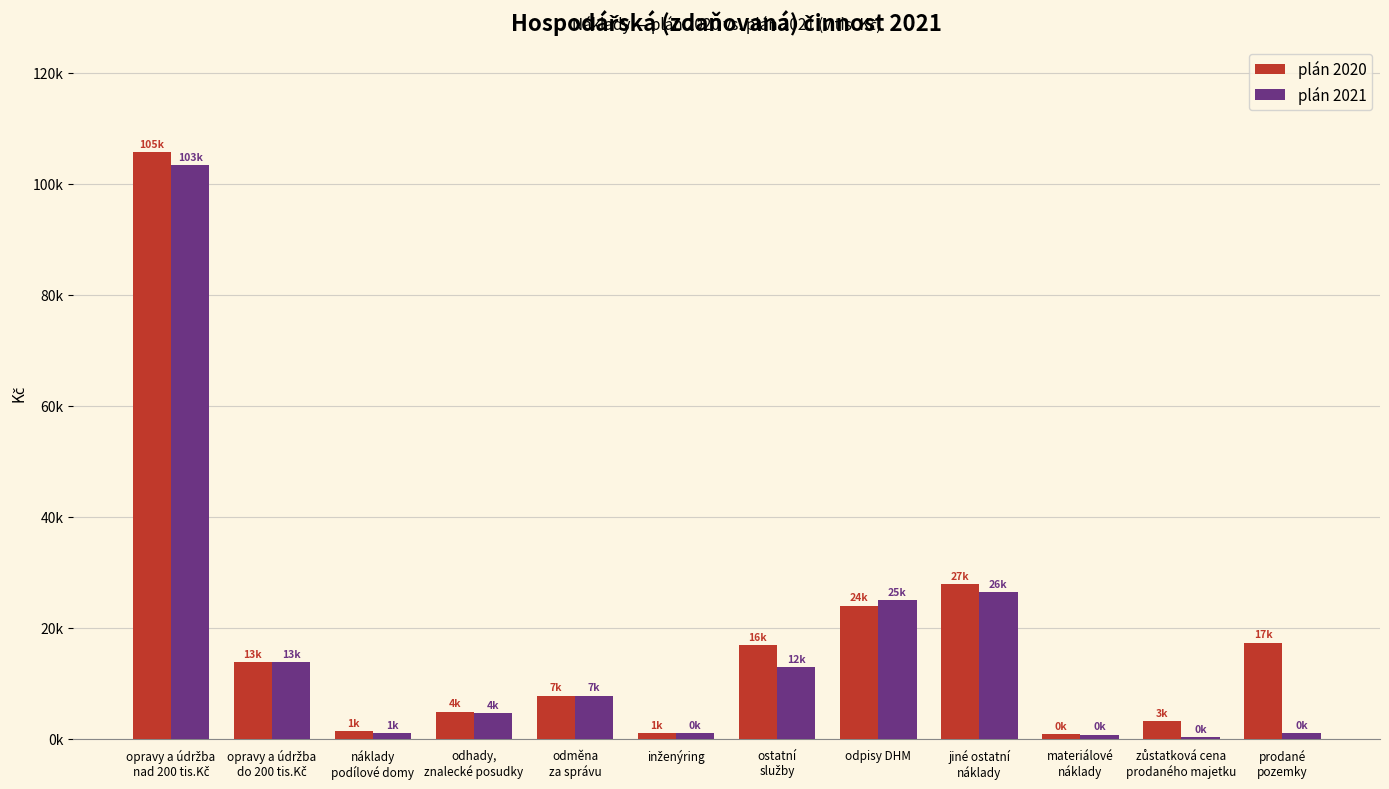

At how many categories does at least one series exceed 63796?

1